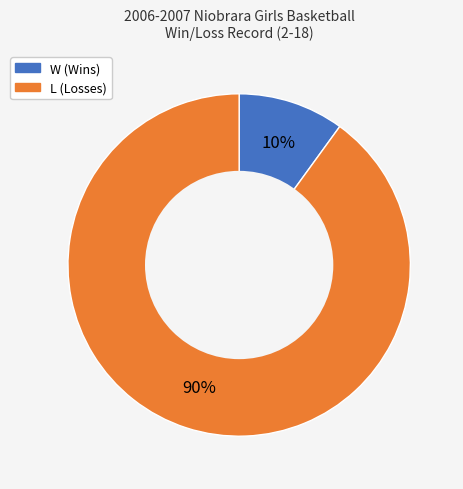

Which slice is the smallest?

W (Wins)